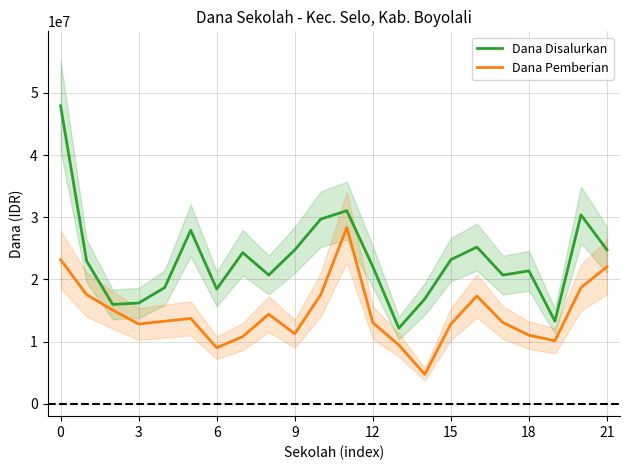

What is the minimum value for Dana Pemberian?

4725000